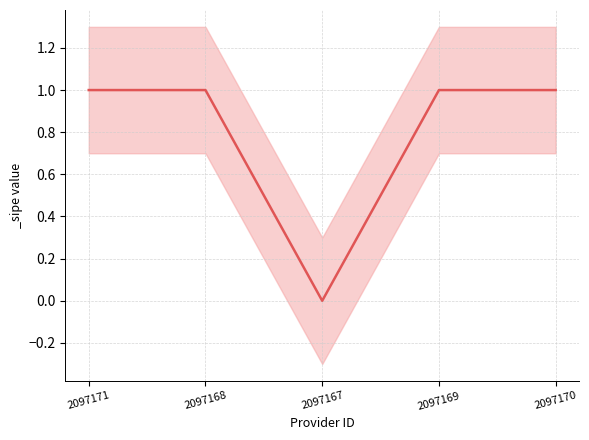

List the labels in order of value, largest first.

2097171, 2097168, 2097169, 2097170, 2097167